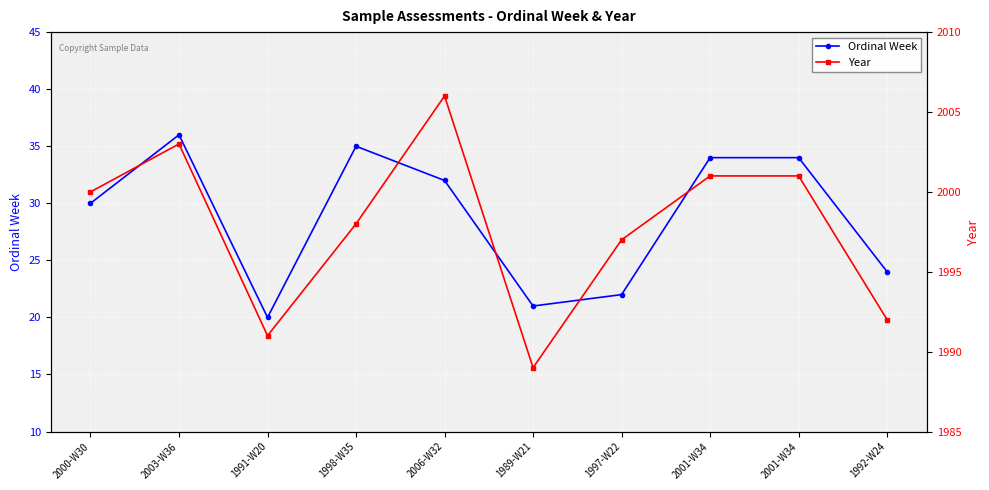

What is the difference between the Year values at 2006-W32 and 2001-W34?

5